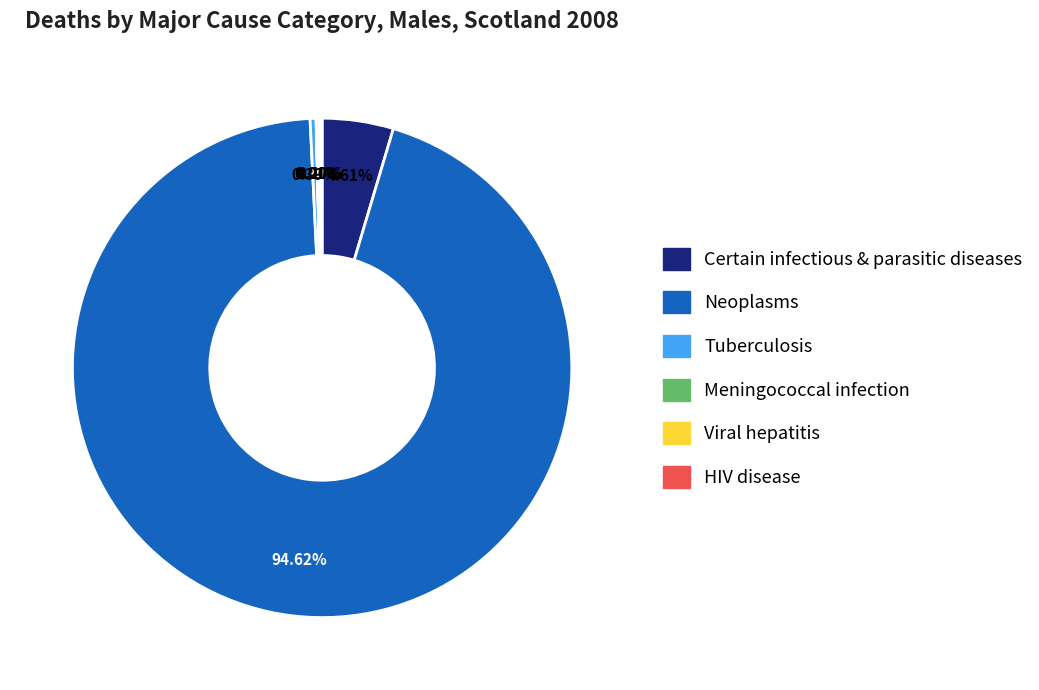

Is there any slice that represents more than half of the pie?

Yes